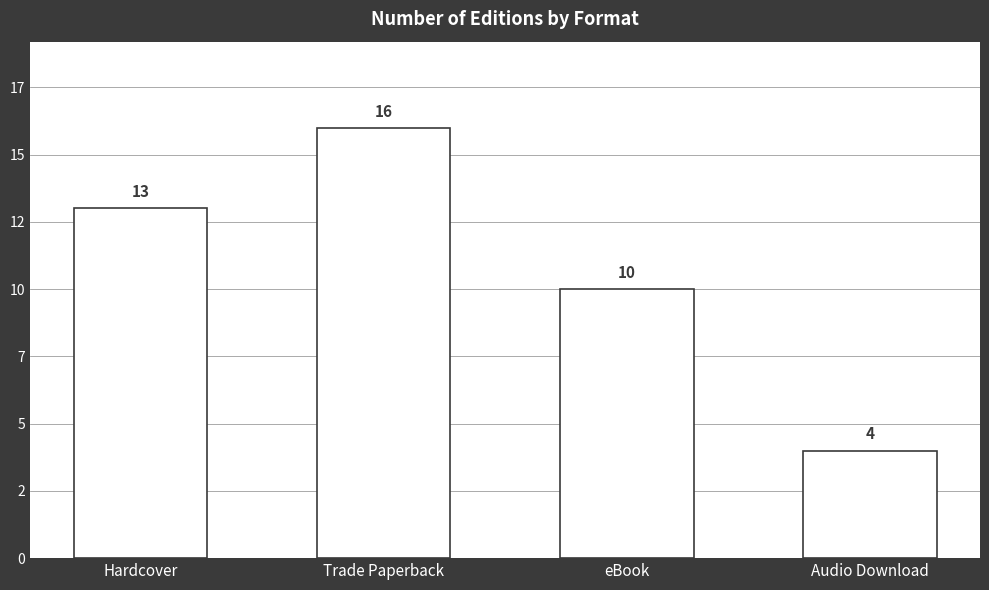

What position from the left is Trade Paperback?

2